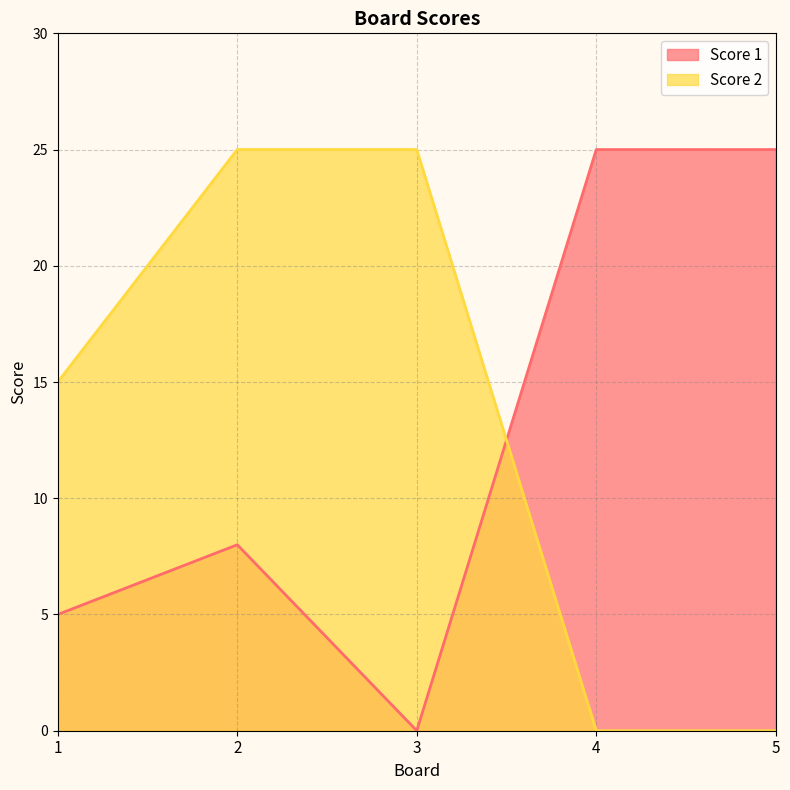

What is the sum of all Score 1 values?

63